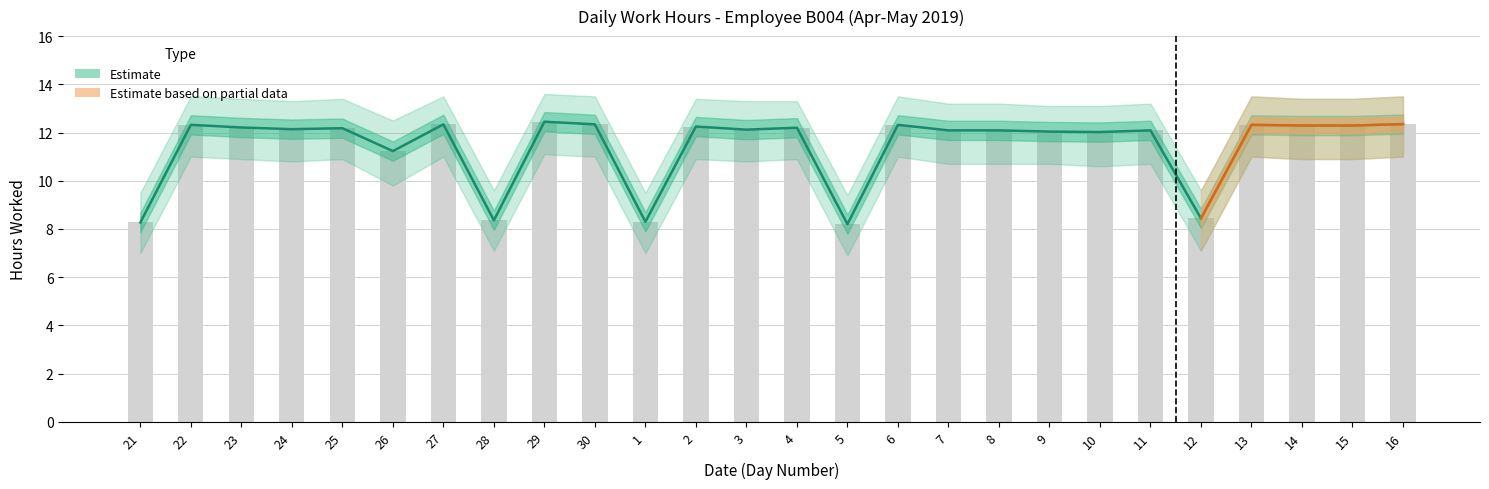

Rank the categories by Upper bound value from highest to lowest.

29, 16, 27, 30, 22, 6, 13, 14, 15, 2, 23, 4, 25, 24, 3, 7, 8, 11, 9, 10, 26, 12, 28, 1, 21, 5